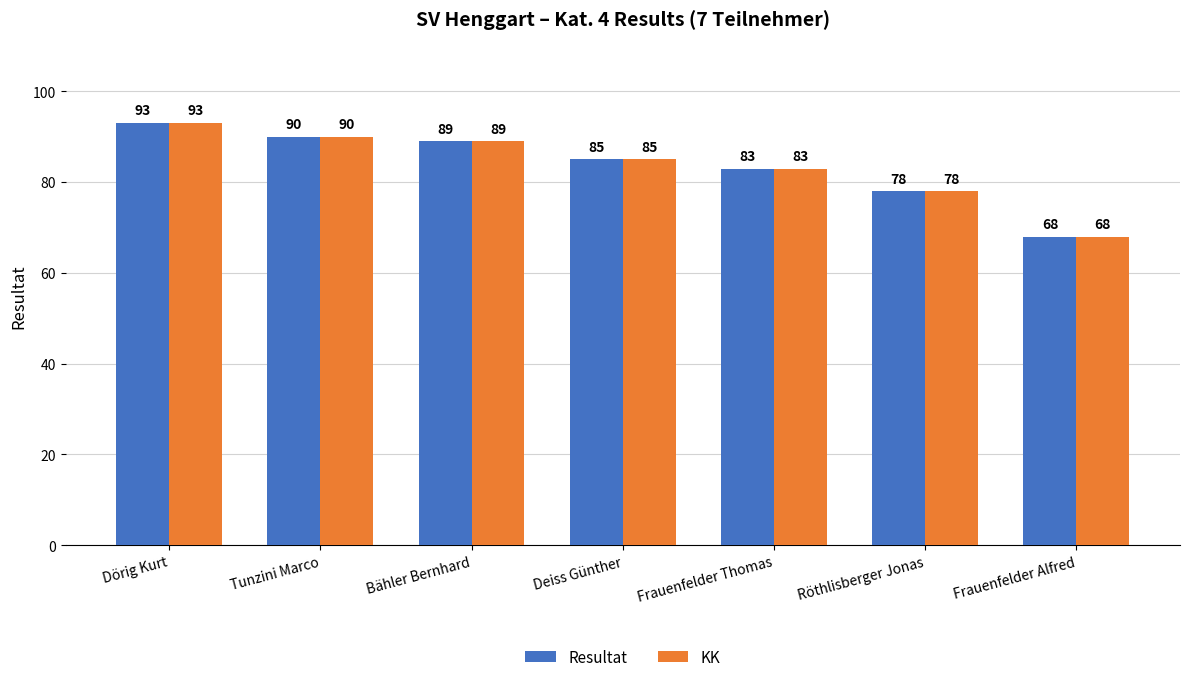

Reading right to left, list all the values displayed in this chart.

Resultat: Frauenfelder Alfred=68	Röthlisberger Jonas=78	Frauenfelder Thomas=83	Deiss Günther=85	Bähler Bernhard=89	Tunzini Marco=90	Dörig Kurt=93
KK: Frauenfelder Alfred=68	Röthlisberger Jonas=78	Frauenfelder Thomas=83	Deiss Günther=85	Bähler Bernhard=89	Tunzini Marco=90	Dörig Kurt=93